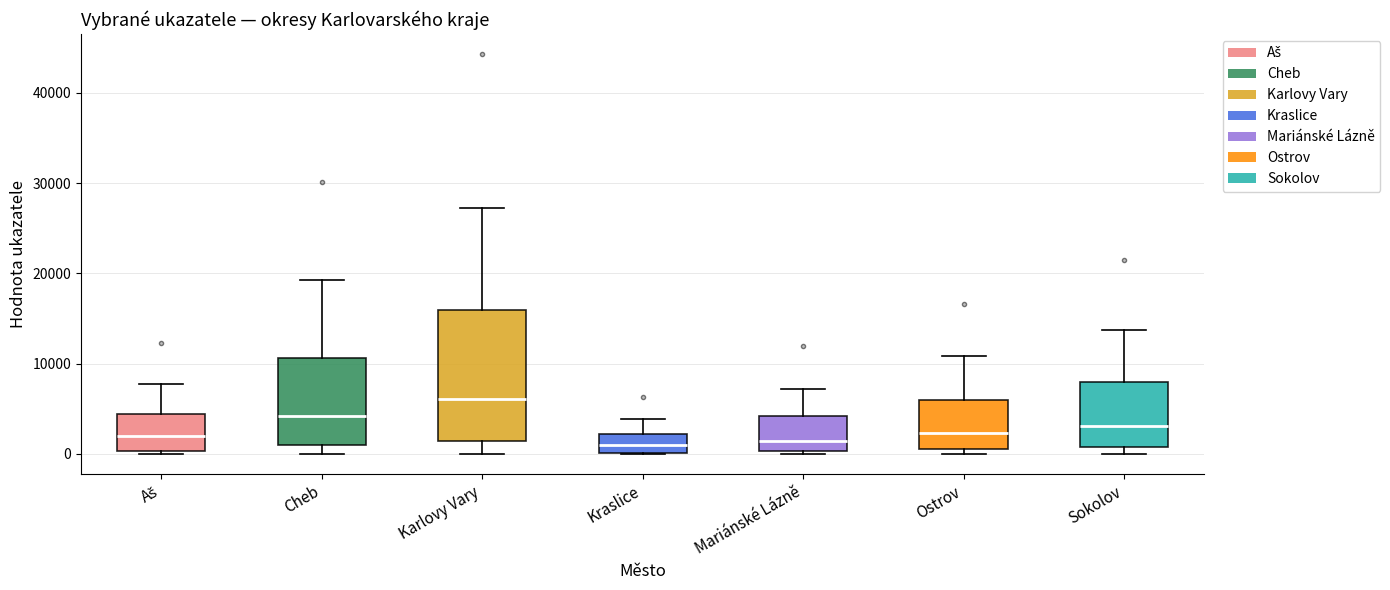

Reading left to right, transcribe this box plot: for each box, give where its median line is, the range the box spans, and where its two whiskers end, as read against the y-axis. The values are not printed on the chart, so give them approximately, as read against the axis.

Aš: median 2000, box 0 to 4000, whiskers 0 to 8000
Cheb: median 4000, box 1000 to 11000, whiskers 0 to 19000
Karlovy Vary: median 6000, box 1000 to 16000, whiskers 0 to 27000
Kraslice: median 1000, box 0 to 2000, whiskers 0 to 4000
Mariánské Lázně: median 1000, box 0 to 4000, whiskers 0 (just below the box's lower edge) to 7000
Ostrov: median 2000, box 1000 to 6000, whiskers 0 to 11000
Sokolov: median 3000, box 1000 to 8000, whiskers 0 to 14000